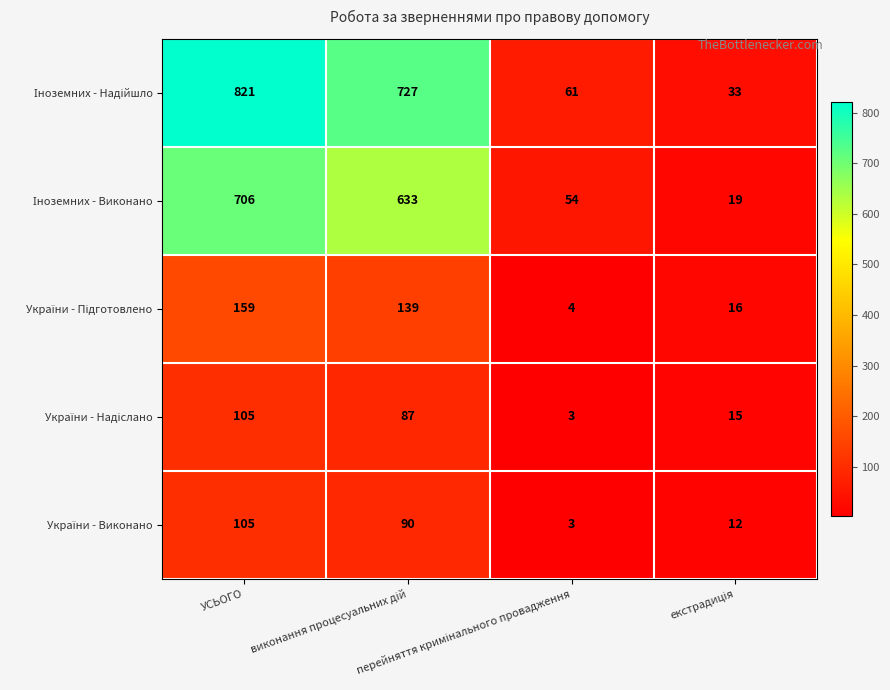

What is the maximum value shown in the chart?

821